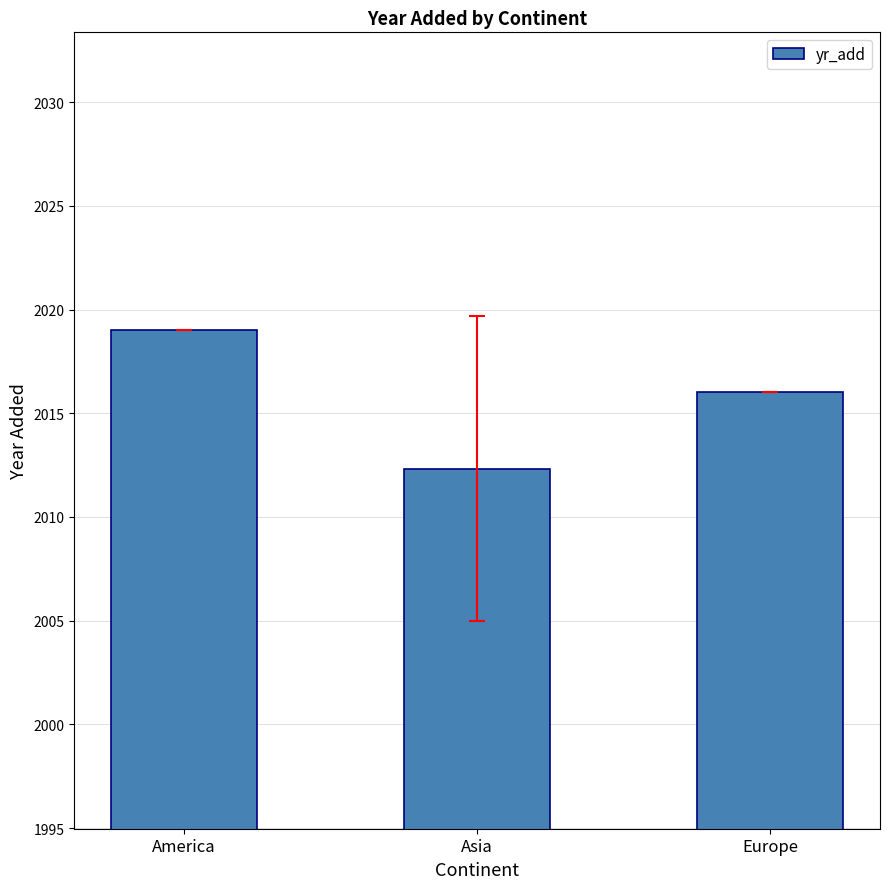

What is the label of the 3rd bar from the left?

Europe